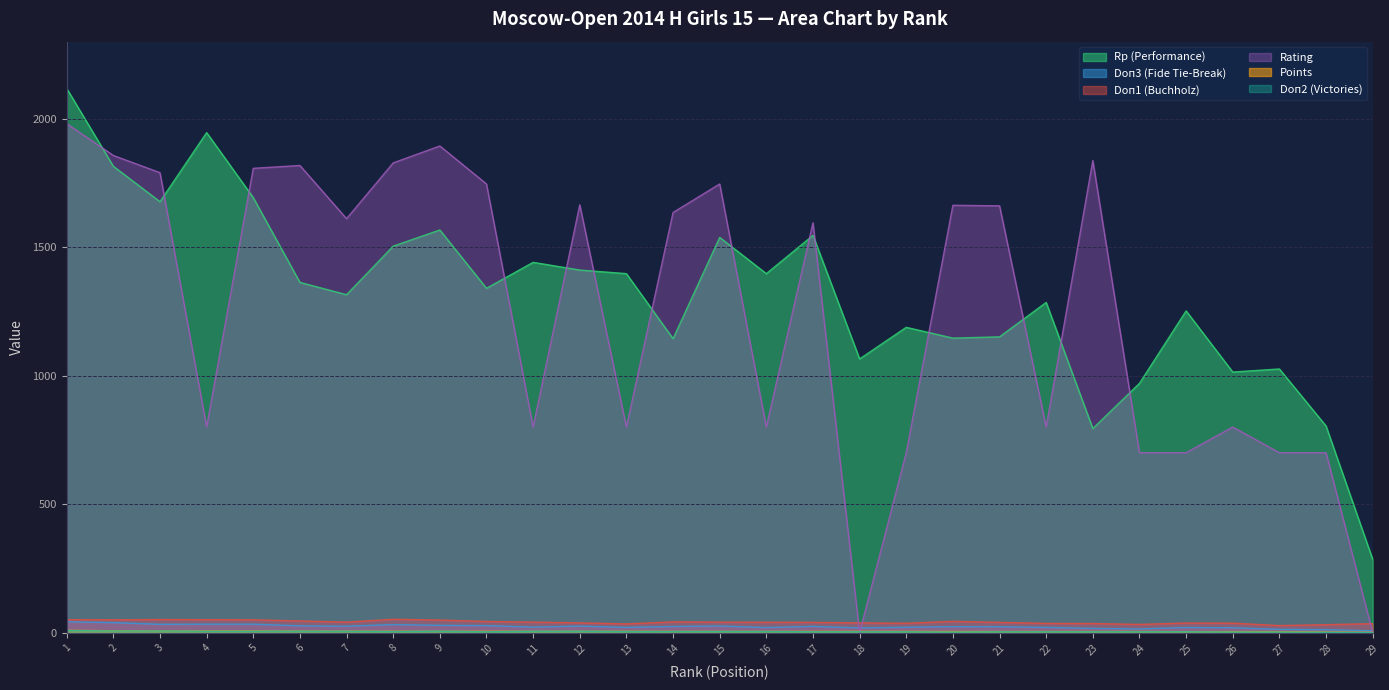

Reading left to right, what are all the values shown in this chart?

Rp (Performance): 1=2118.0	2=1815.0	3=1677.0	4=1946.0	5=1693.0	6=1363.0	7=1315.0	8=1504.0	9=1567.0	10=1340.0	11=1441.0	12=1411.0	13=1397.0	14=1144.0	15=1538.0	16=1397.0	17=1546.0	18=1065.0	19=1188.0	20=1146.0	21=1151.0	22=1285.0	23=794.0	24=970.0	25=1252.0	26=1014.0	27=1026.0	28=804.0	29=285.0
Doп3 (Fide Tie-Break): 1=42.0	2=38.5	3=32.0	4=32.5	5=32.5	6=26.0	7=24.5	8=31.0	9=28.0	10=27.0	11=21.0	12=25.0	13=20.0	14=23.5	15=25.5	16=19.5	17=24.0	18=18.0	19=20.5	20=23.0	21=22.5	22=20.0	23=16.0	24=14.0	25=19.5	26=18.5	27=12.5	28=11.0	29=7.0
Doп1 (Buchholz): 1=50.0	2=49.5	3=50.5	4=50.0	5=49.5	6=45.0	7=40.5	8=51.5	9=48.5	10=43.0	11=40.5	12=37.5	13=33.5	14=41.5	15=40.5	16=40.0	17=39.5	18=37.5	19=36.0	20=43.5	21=39.5	22=35.5	23=35.0	24=31.5	25=37.0	26=36.5	27=27.0	28=30.5	29=34.5
Rating: 1=1981.0	2=1857.0	3=1790.0	4=800.0	5=1807.0	6=1818.0	7=1611.0	8=1828.0	9=1894.0	10=1746.0	11=800.0	12=1665.0	13=800.0	14=1635.0	15=1746.0	16=800.0	17=1595.0	18=0.0	19=700.0	20=1663.0	21=1661.0	22=800.0	23=1837.0	24=700.0	25=700.0	26=800.0	27=700.0	28=700.0	29=0.0
Points: 1=8.5	2=7.0	3=6.0	4=6.0	5=6.0	6=5.5	7=5.5	8=5.0	9=5.0	10=5.0	11=5.0	12=5.0	13=5.0	14=4.5	15=4.5	16=4.5	17=4.5	18=4.5	19=4.5	20=4.0	21=4.0	22=4.0	23=4.0	24=4.0	25=3.5	26=3.5	27=3.5	28=2.0	29=1.0
Doп2 (Victories): 1=8.0	2=6.0	3=6.0	4=5.0	5=5.0	6=5.0	7=5.0	8=4.0	9=5.0	10=3.0	11=5.0	12=5.0	13=4.0	14=4.0	15=4.0	16=4.0	17=3.0	18=3.0	19=3.0	20=2.0	21=3.0	22=3.0	23=3.0	24=3.0	25=3.0	26=2.0	27=2.0	28=1.0	29=0.0